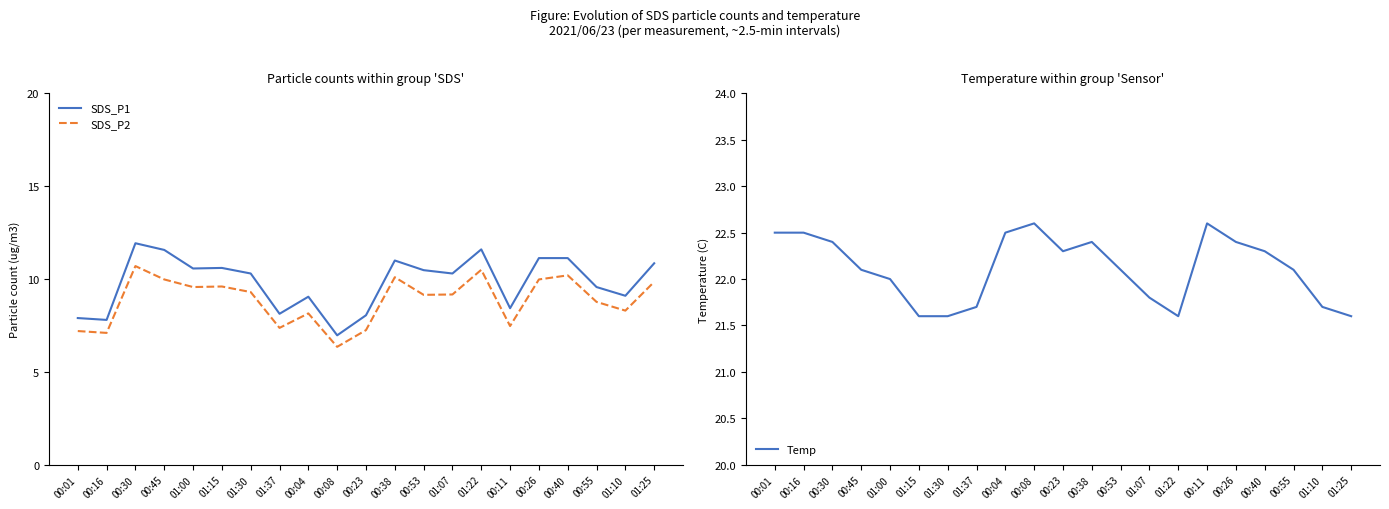

Which series has the largest total across all categories?

Temp